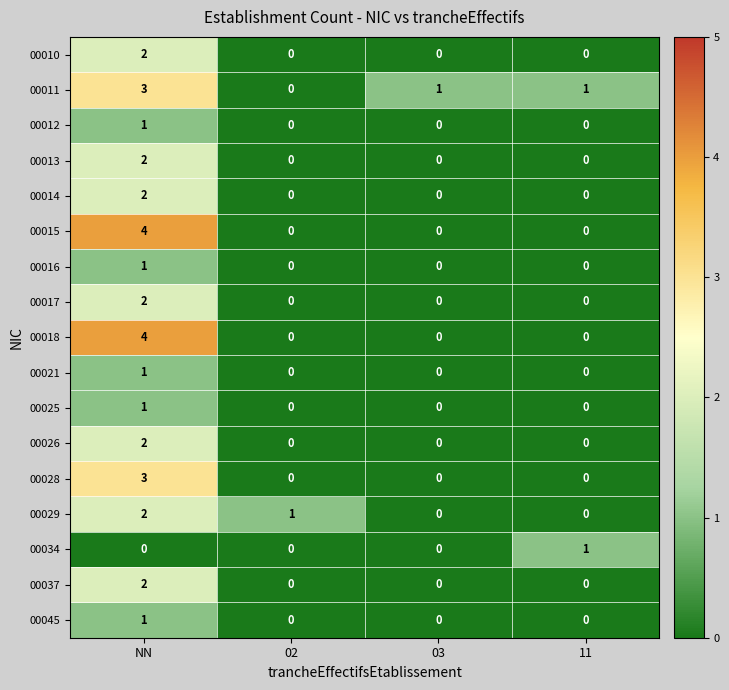

Is the value of 00021 at 11 greater than the value of 00016 at NN?

No